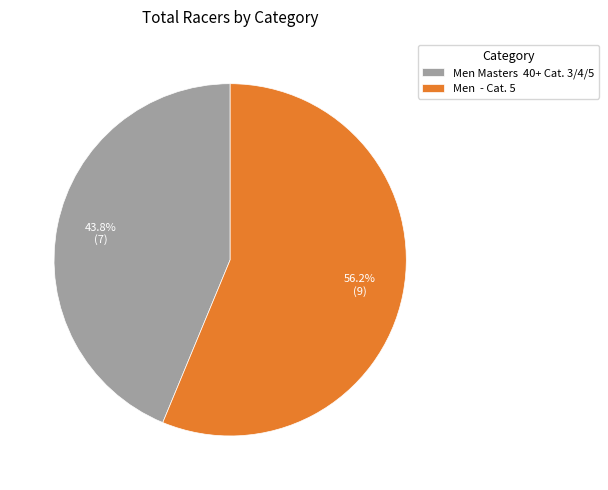

What percentage do Men - Cat. 5 and Men Masters 40+ Cat. 3/4/5 together represent?

100.0%